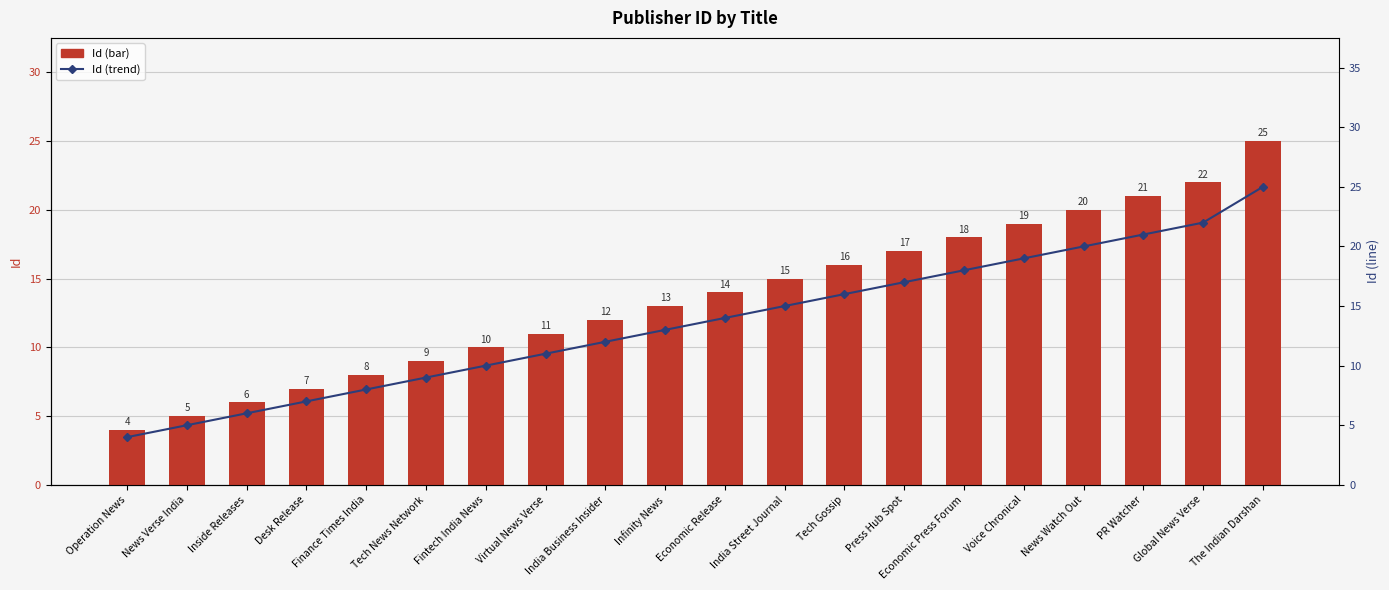

How many values in the Id series are below 14?

10